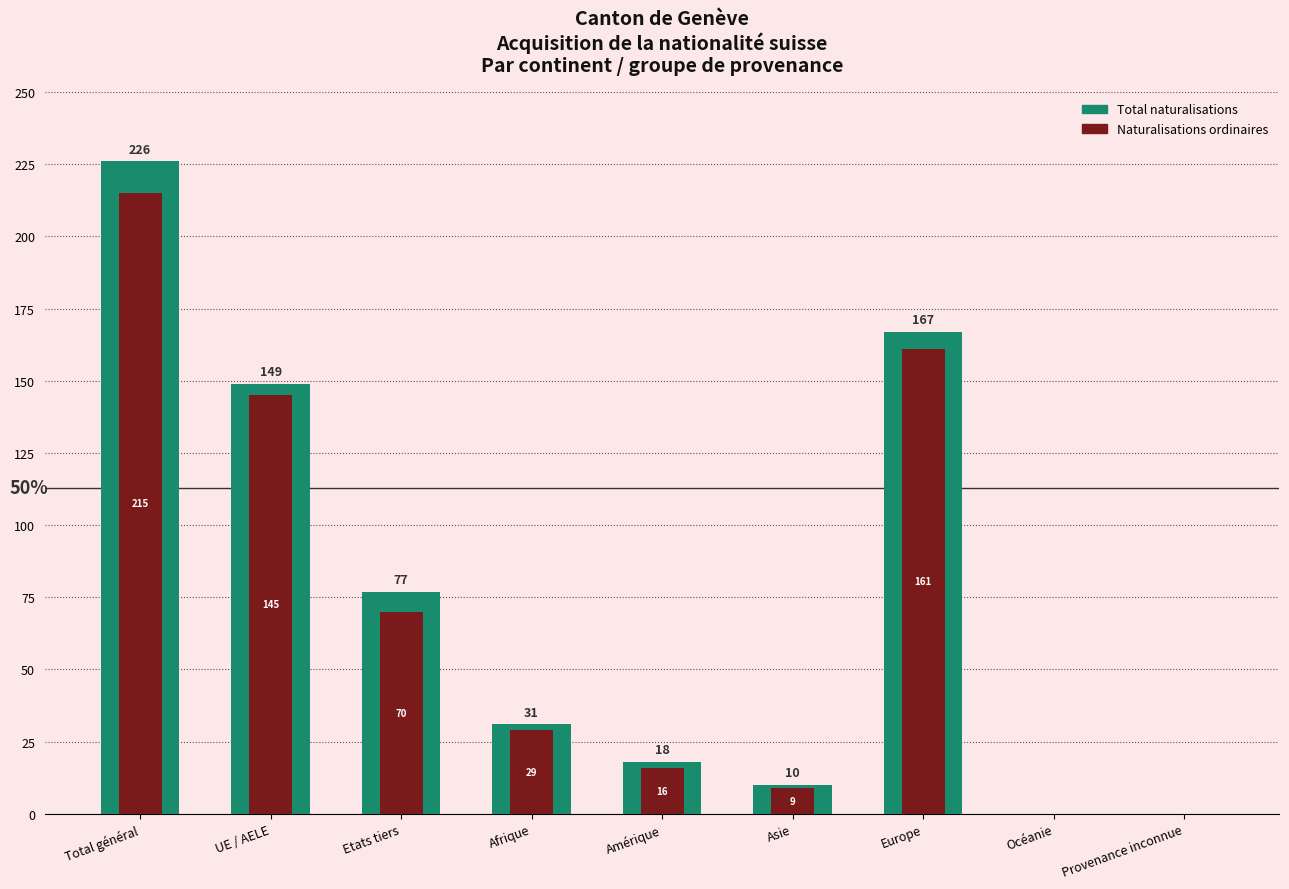

Reading right to left, transcribe all the data shown in this chart.

Total naturalisations: 0	0	167	10	18	31	77	149	226
Naturalisations ordinaires: 0	0	161	9	16	29	70	145	215